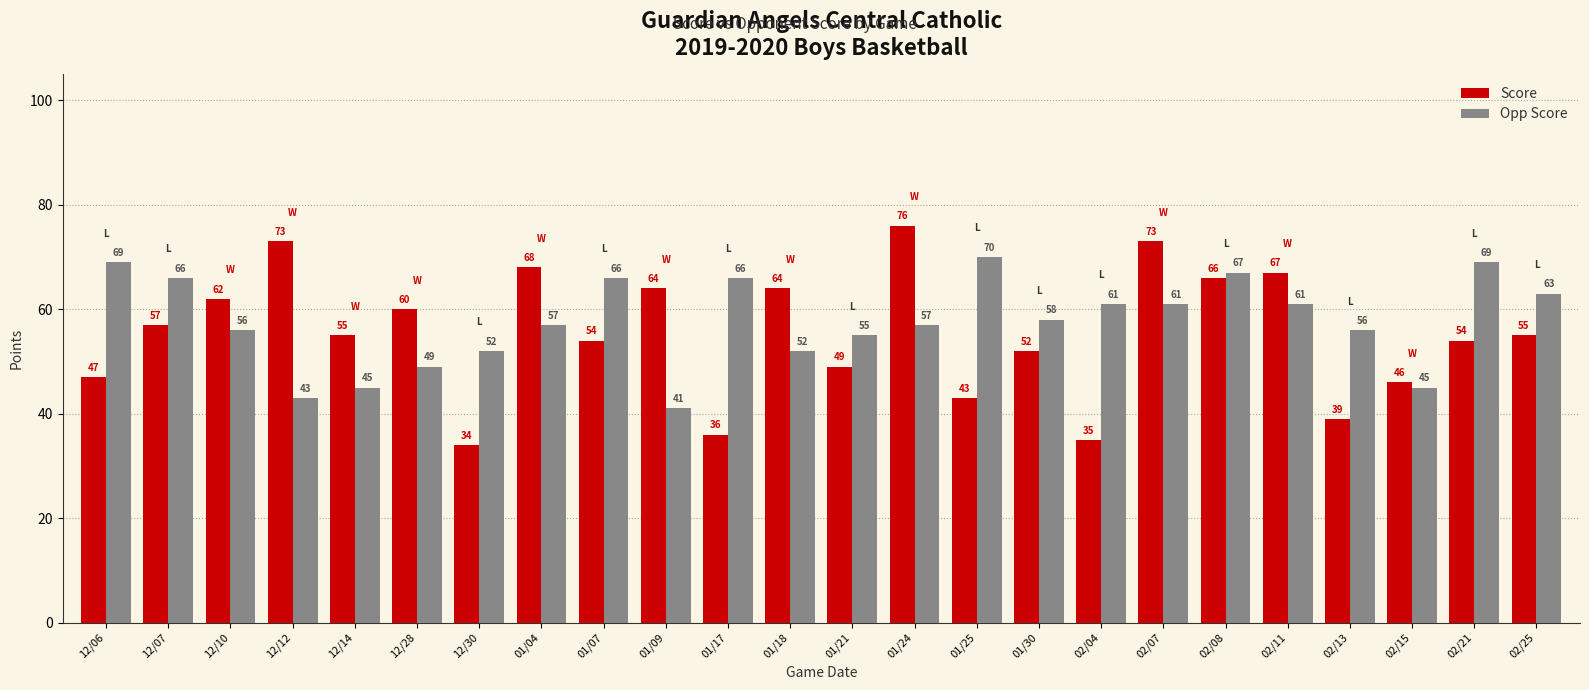

What is the label of the 4th bar from the right?

02/13